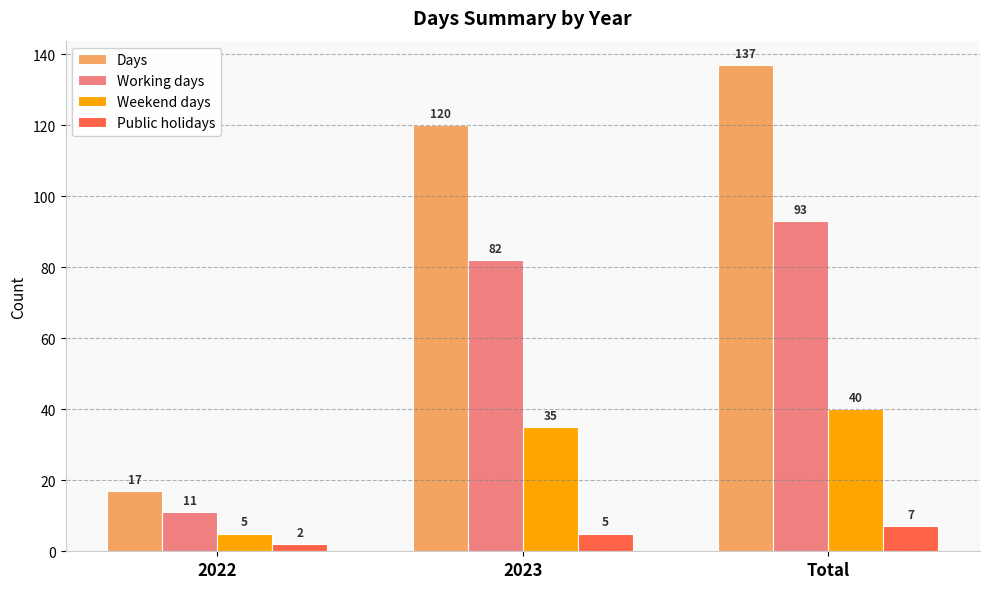

The value of Working days at 2022 is 4. True or false?

False